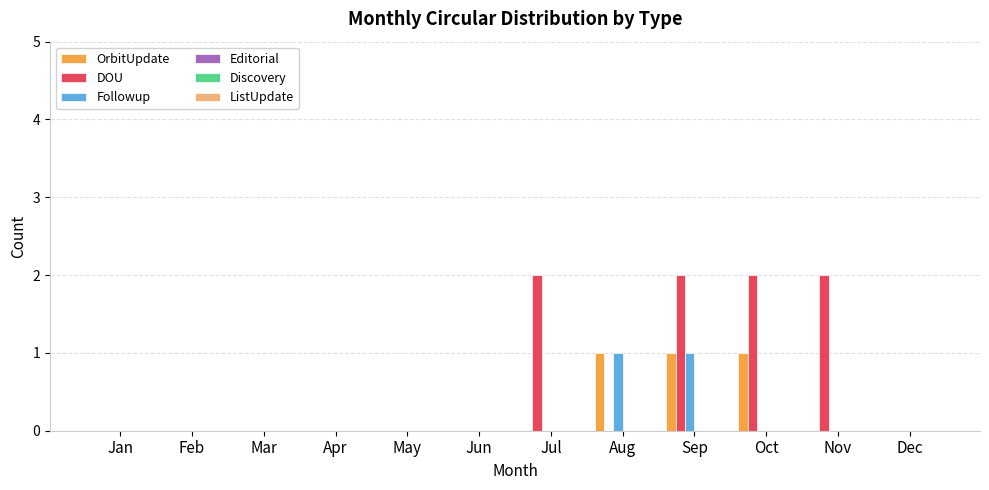

Which series changed the most between May and Oct?

DOU